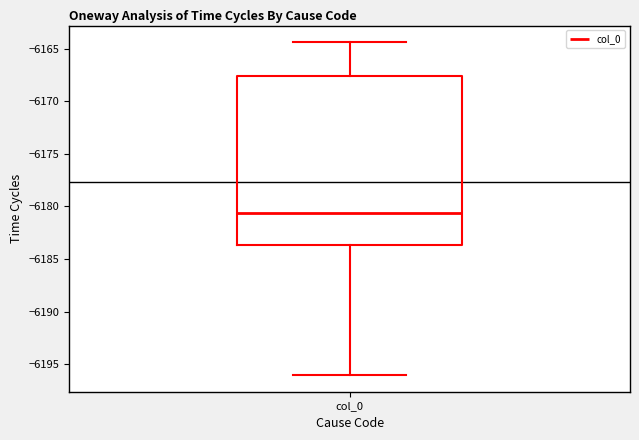

Transcribe this box plot: give where the median line is, the range the box spans, and where the two whiskers end, as read against the y-axis. The values are not printed on the chart, so give them approximately, as read against the axis.

median -6180.5, box -6183.5 to -6167.5, whiskers -6196.0 to -6164.5